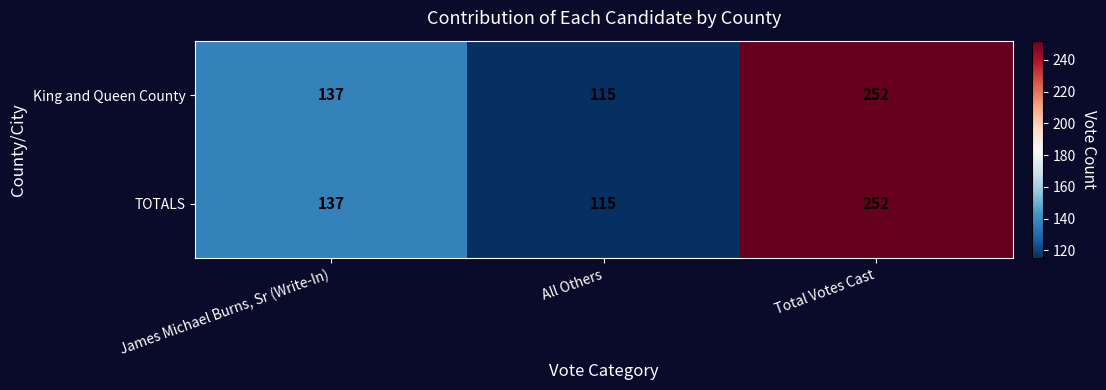

Count the TOTALS values in the range 115 to 252.

3